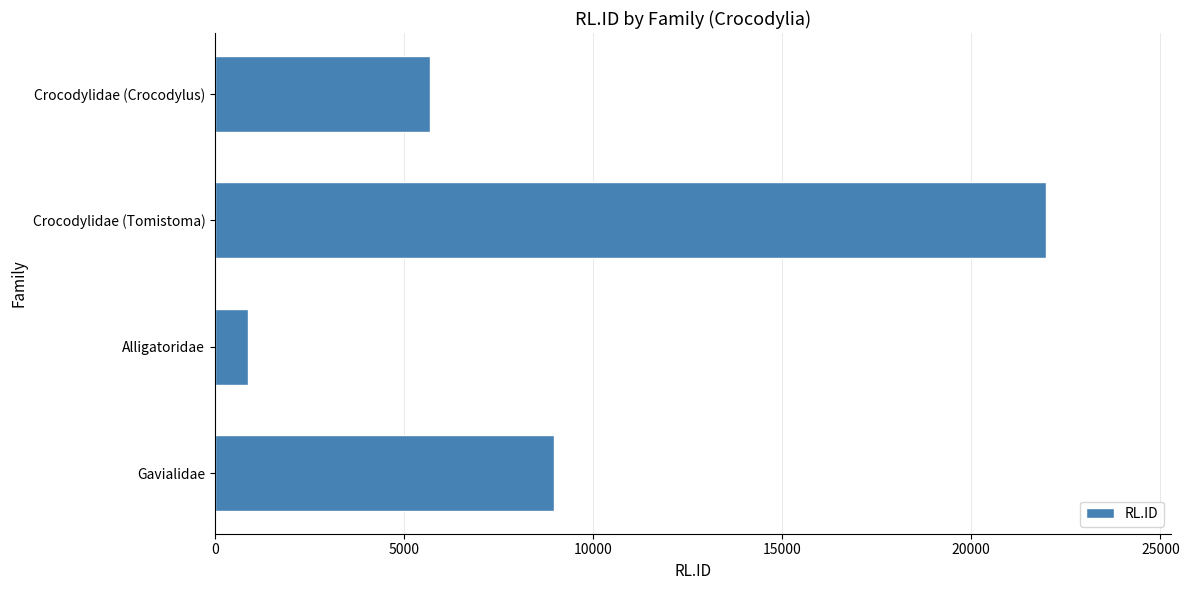

Reading bottom to top, transcribe all the data shown in this chart.

Gavialidae=8966	Alligatoridae=867	Crocodylidae (Tomistoma)=21981	Crocodylidae (Crocodylus)=5672